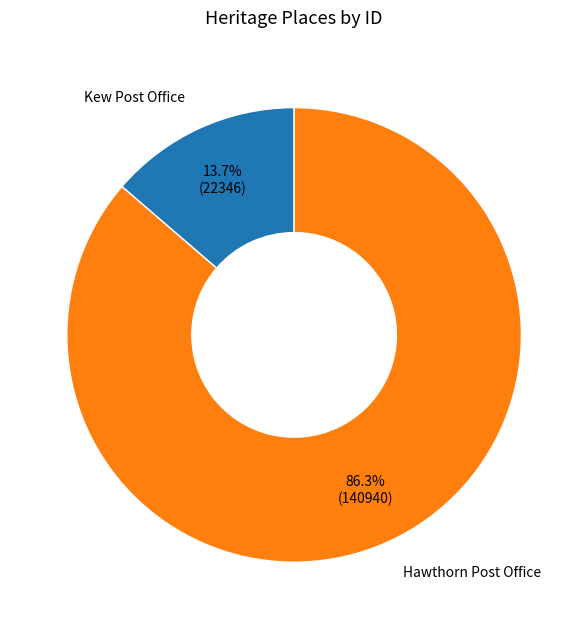

True or false: Hawthorn Post Office accounts for 86% of the total.

True